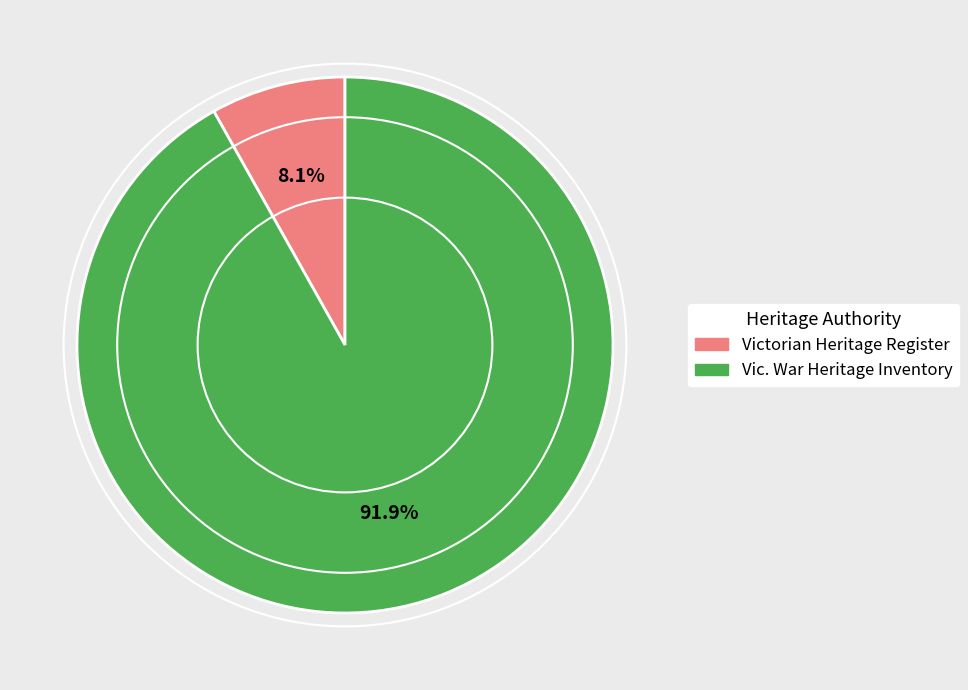

What is the smallest slice in the pie chart?

Victorian Heritage Register